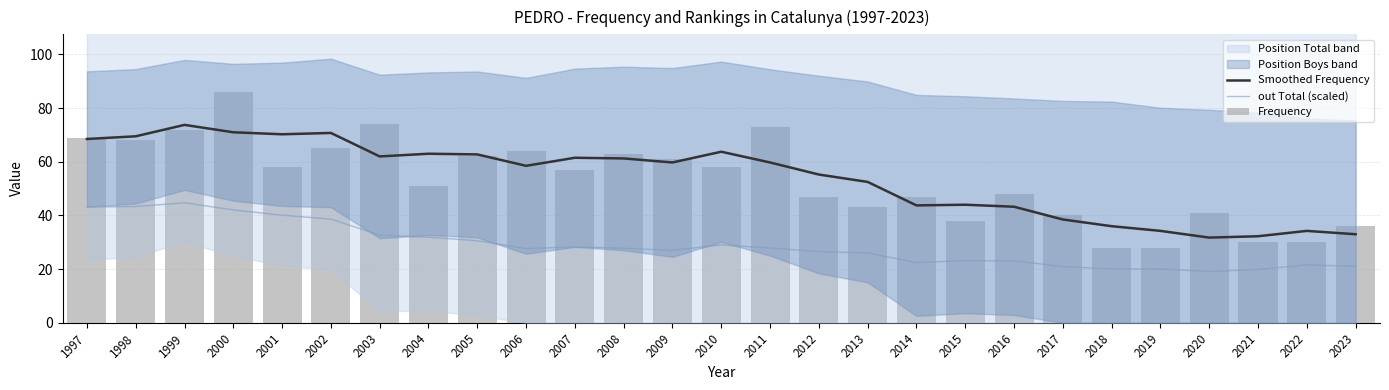

How many categories are shown in the chart?

27